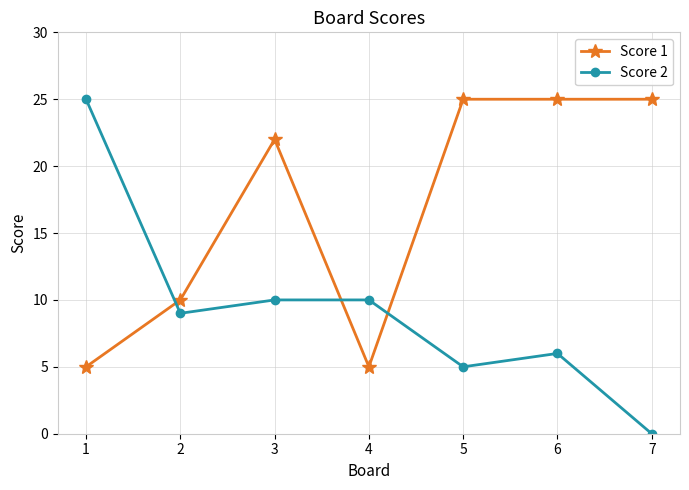

At which category does the chart reach its minimum across all series?

7